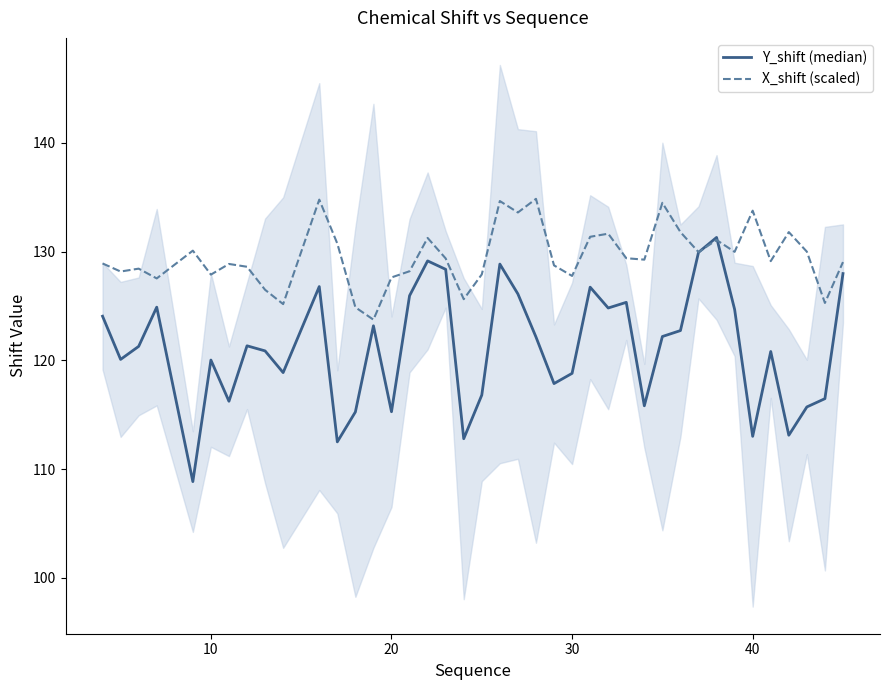

Is the value of Y_shift (median) at 27 greater than the value of X_shift (scaled) at 11?

No